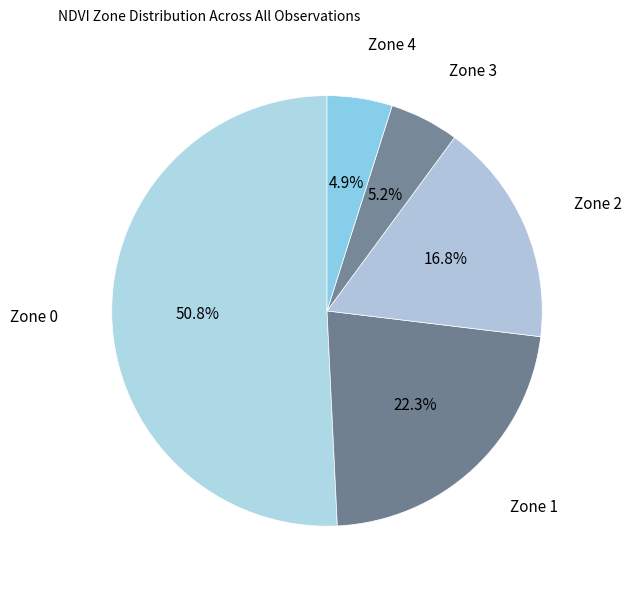

To the nearest percent, what is the difference between the Zone 3 and Zone 0 slice percentages?

46%